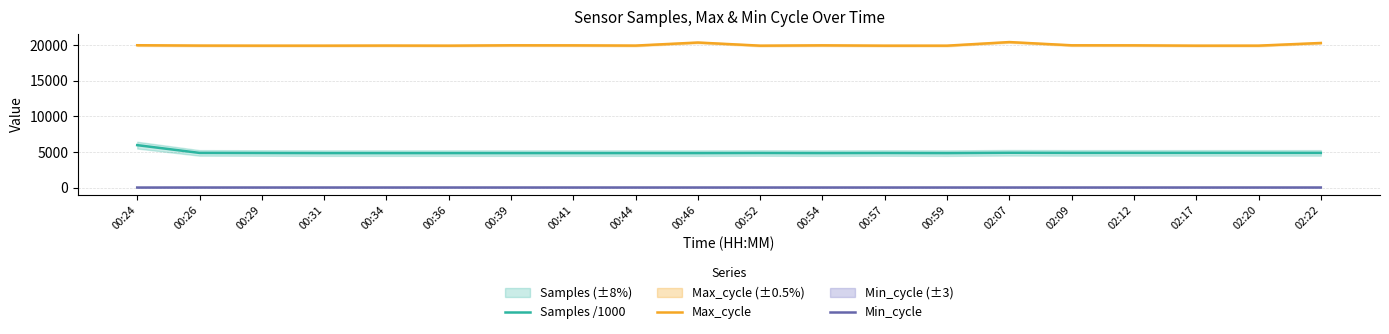

The Max_cycle series shows 11929.4 at 00:36. True or false?

False